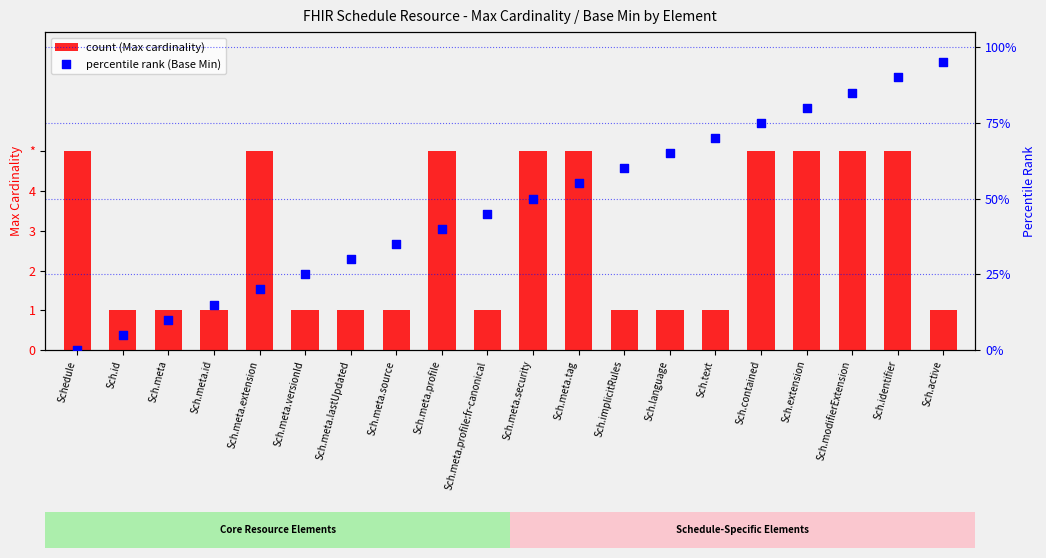

At which category is the sum across all series the highest?

Sch.active